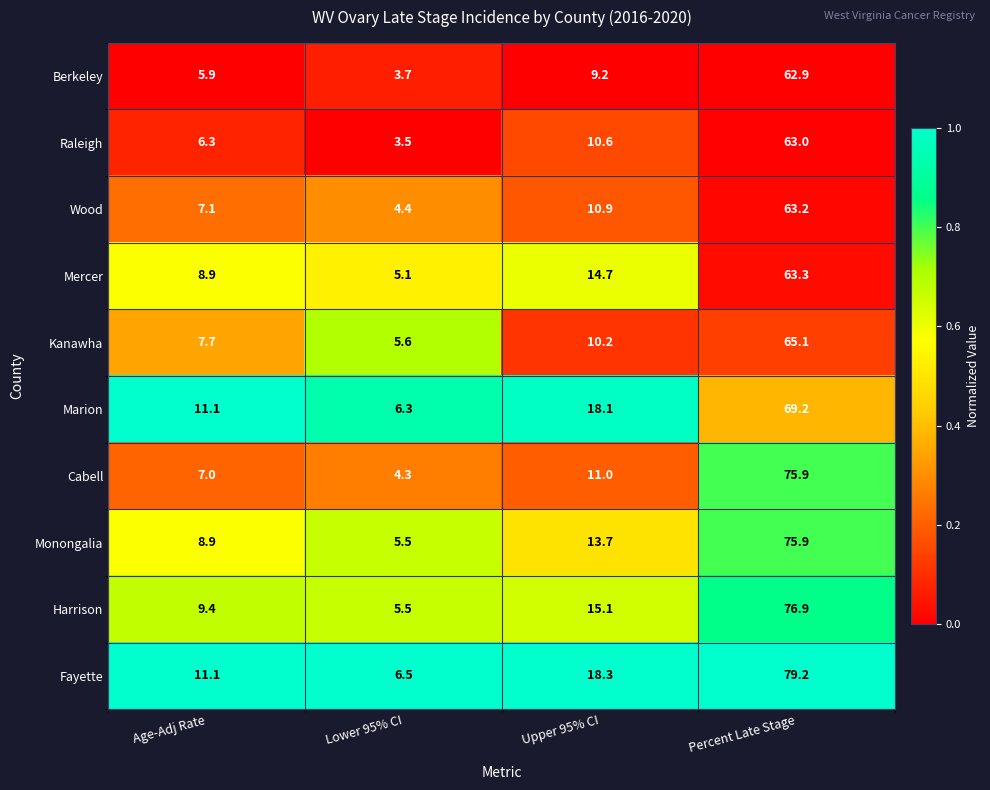

At which label does Harrison first exceed 15?

Upper 95% CI